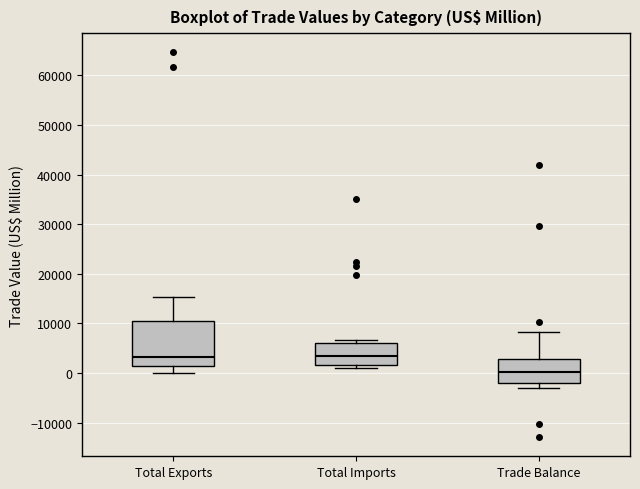

Reading left to right, transcribe this box plot: for each box, give where its median line is, the range the box spans, and where its two whiskers end, as read against the y-axis. The values are not printed on the chart, so give them approximately, as read against the axis.

Total Exports: median 3000, box 2000 to 10000, whiskers 0 to 15000
Total Imports: median 3000, box 2000 to 6000, whiskers 1000 to 7000
Trade Balance: median 0, box -2000 to 3000, whiskers -3000 to 8000